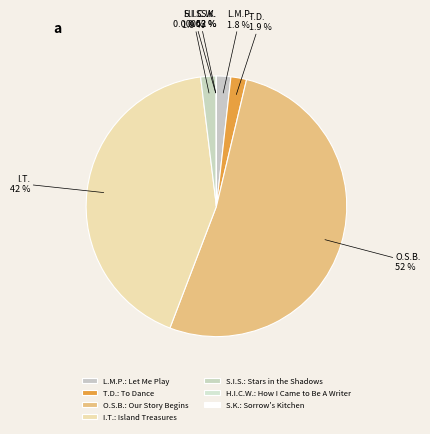

Between T.D. and I.T., which is larger?

I.T.